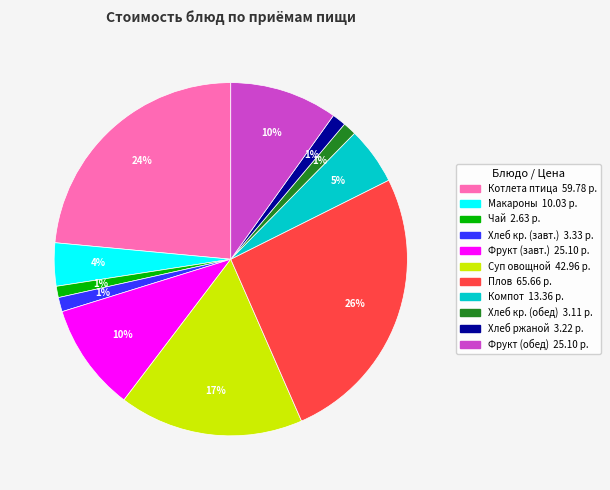

Is there a majority slice in this chart?

No